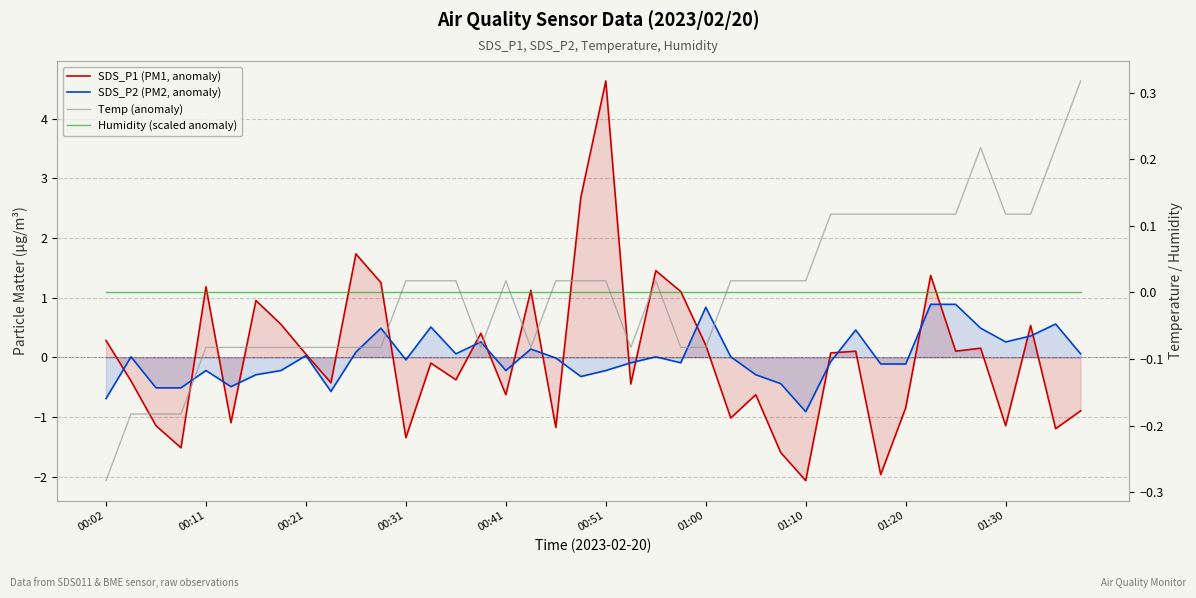

Between which two adjacent categories do SDS_P1 (PM1, anomaly) and Humidity (scaled anomaly) first intersect?

00:02 and 00:11